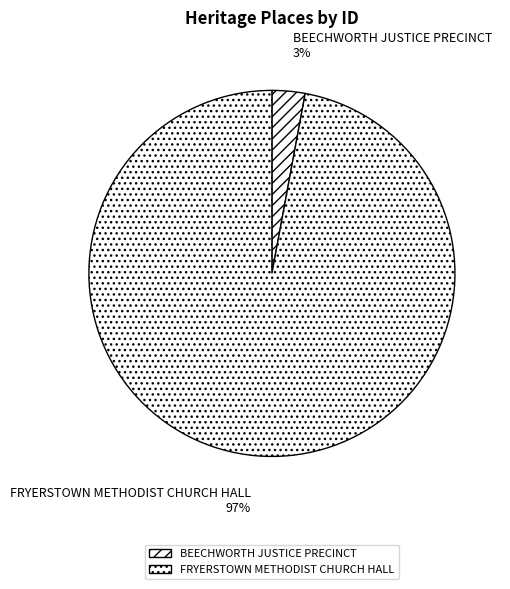

Is BEECHWORTH JUSTICE PRECINCT the majority of the pie?

No